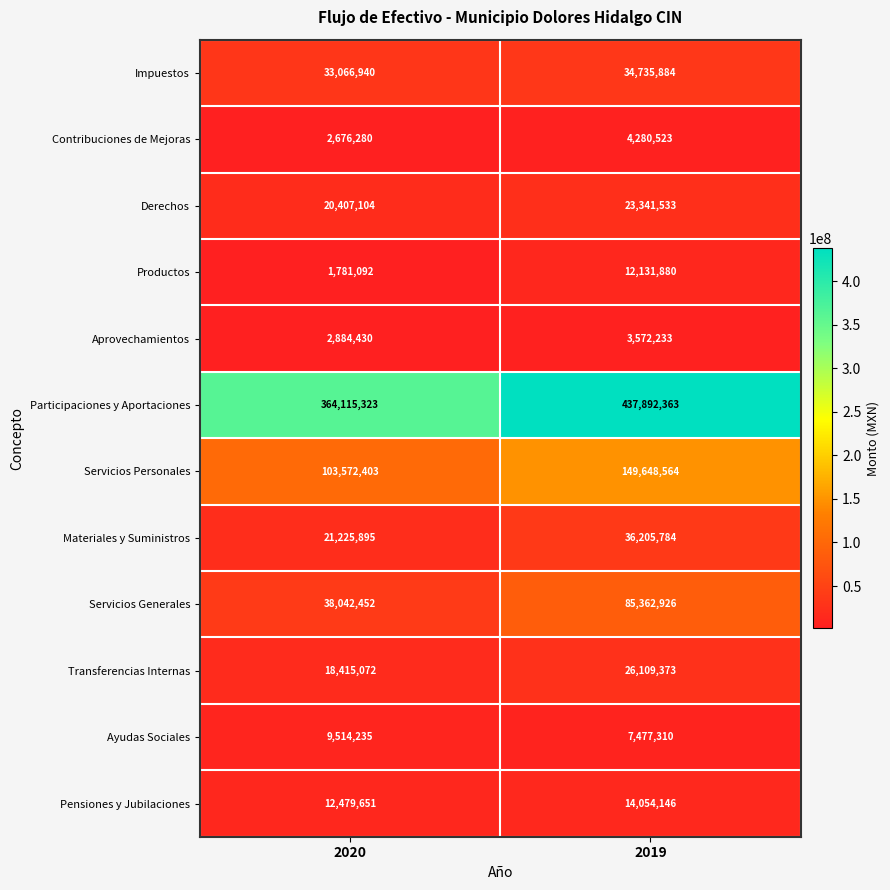

Read the Participaciones y Aportaciones value at 2020.

364115323